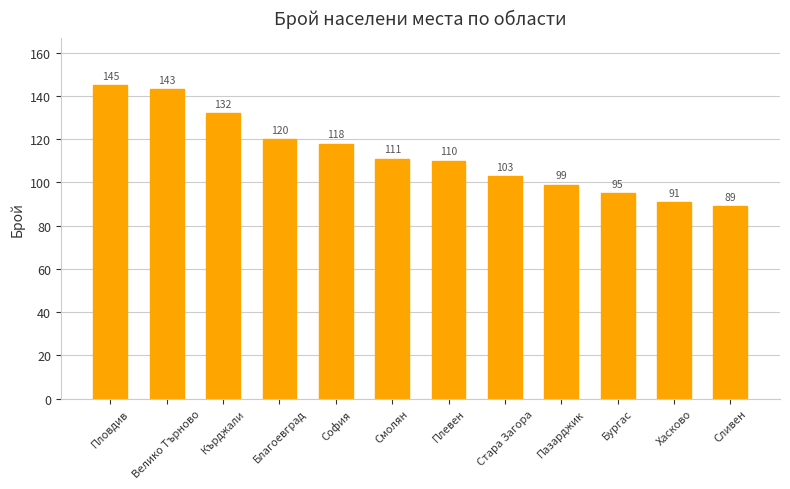

What is the sum of the values at Благоевград and Велико Търново?

263